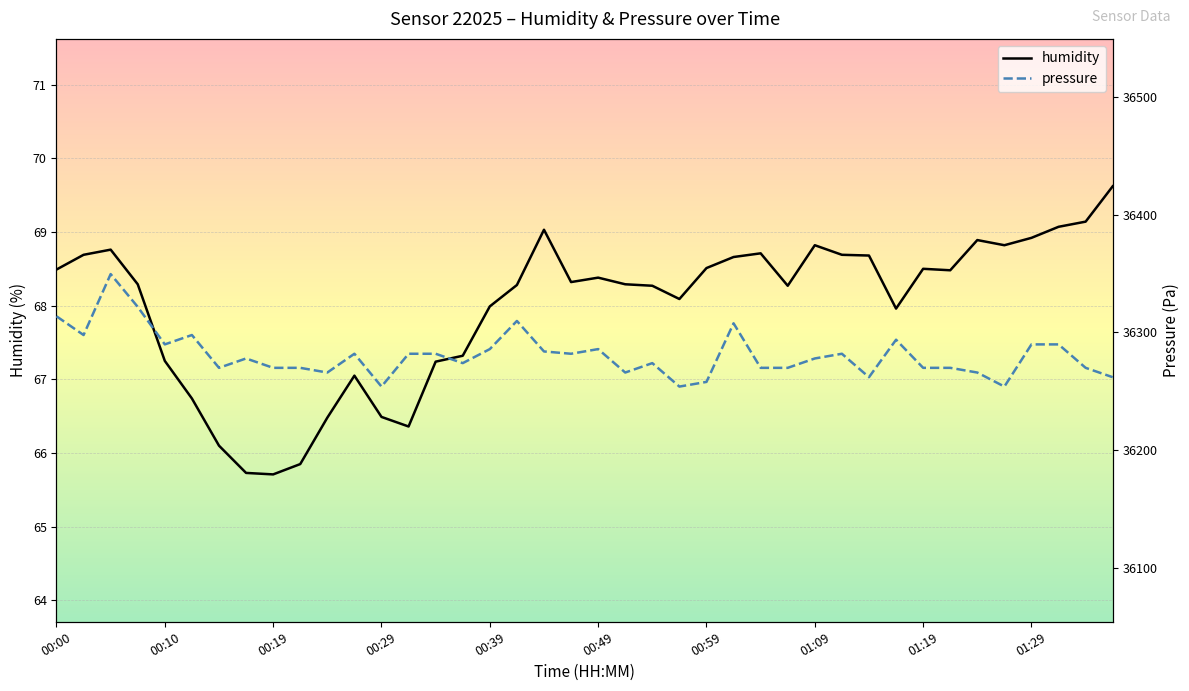

What is the highest value of the humidity series?

69.6